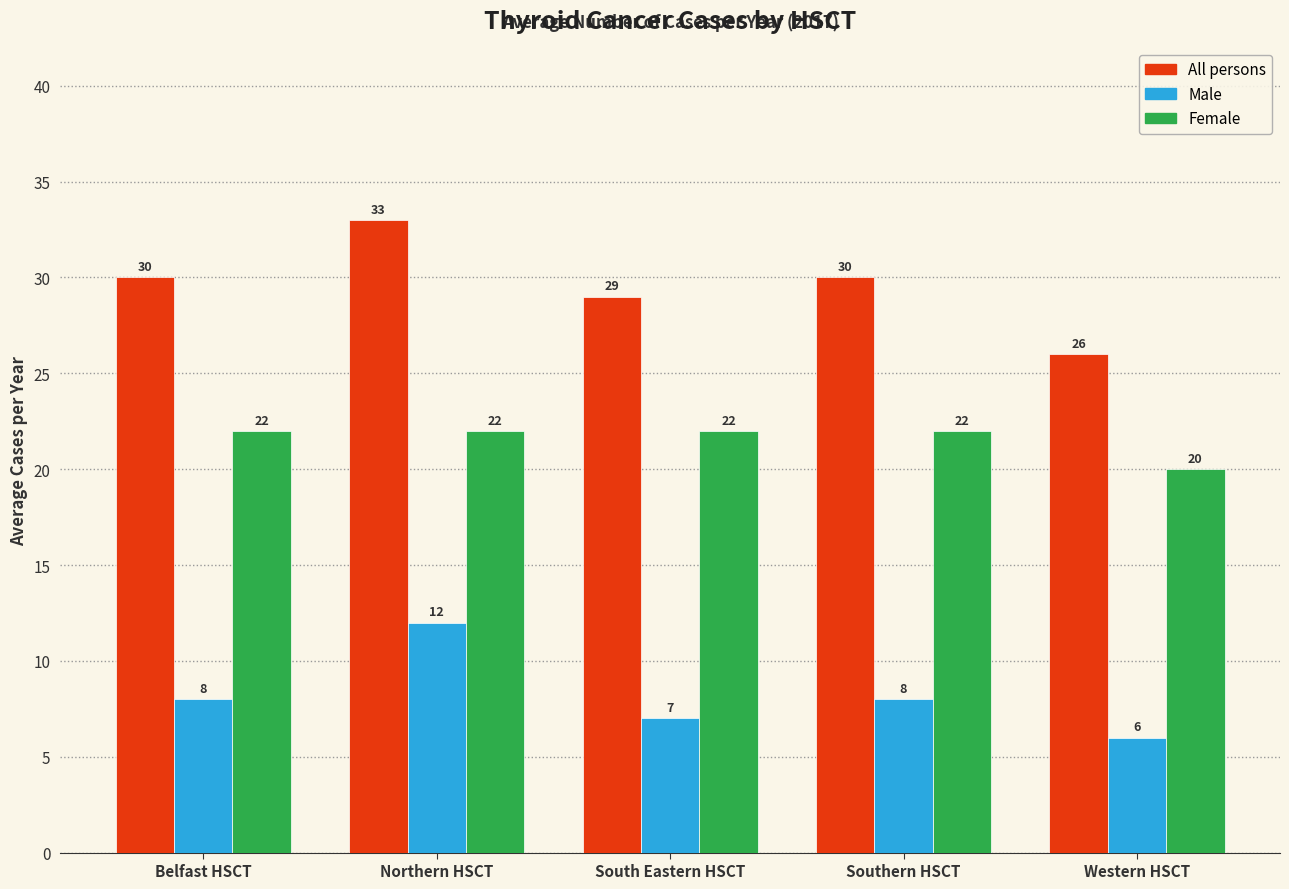

Reading left to right, what are all the values shown in this chart?

All persons: 30	33	29	30	26
Male: 8	12	7	8	6
Female: 22	22	22	22	20